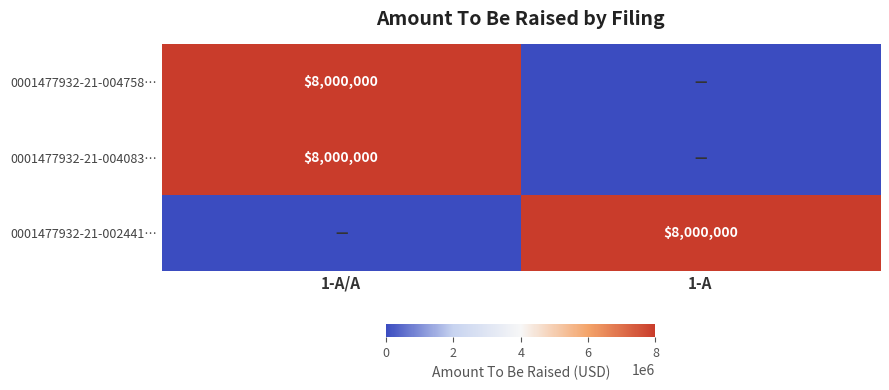

The 0001477932-21-004083… series shows 3473901 at 1-A/A. True or false?

False